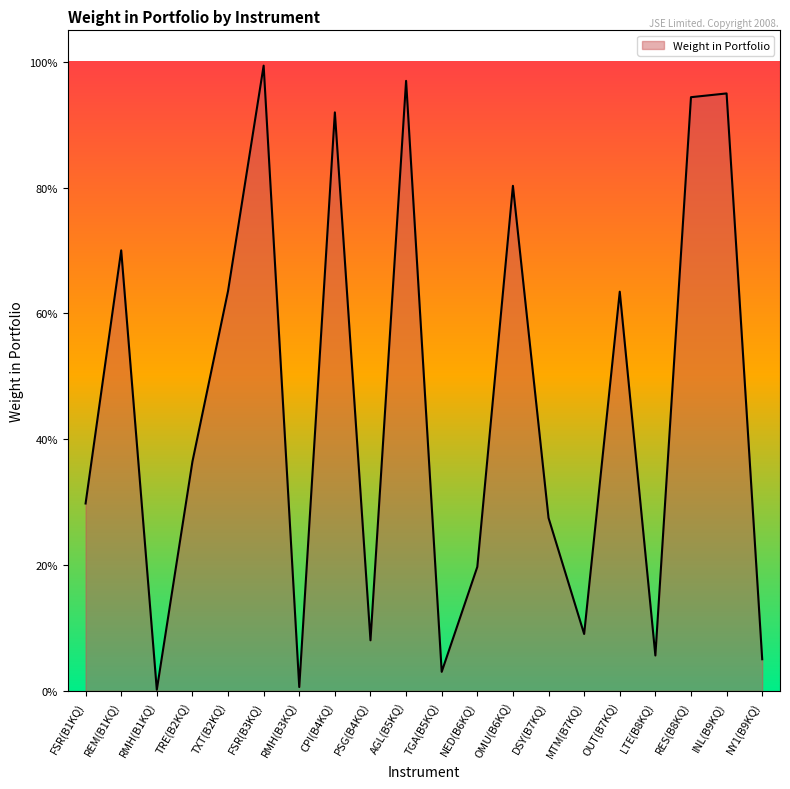

Does the chart display data point markers on the line(s)?

No